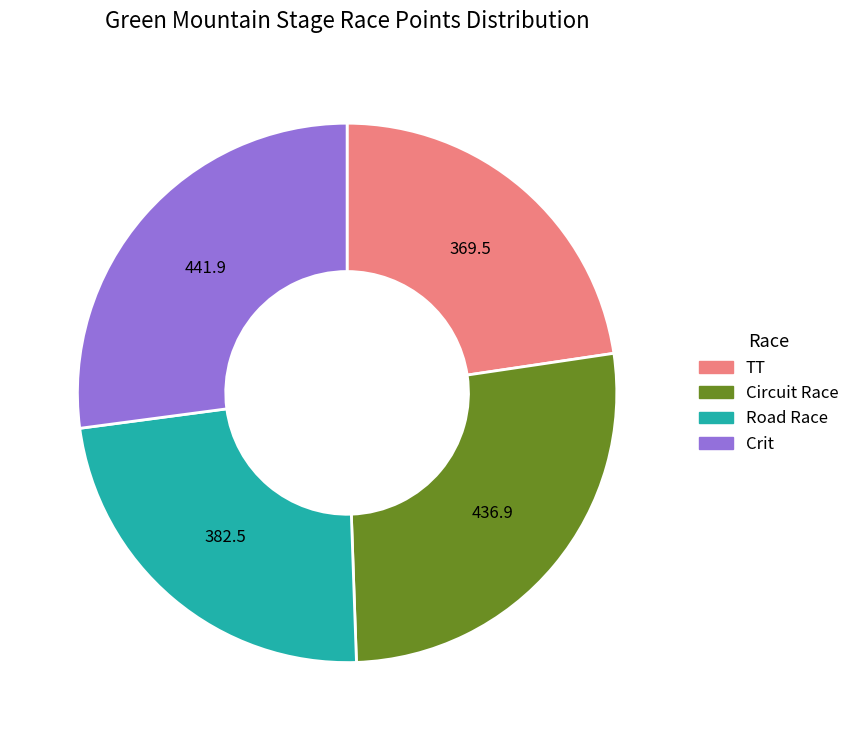

Is there a majority slice in this chart?

No